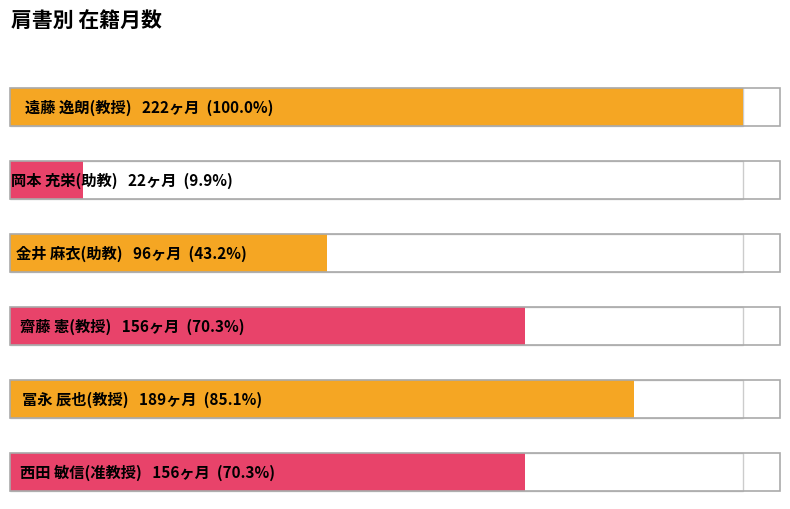

Reading right to left, what are all the values shown in this chart?

西田 敏信(准教授)=156	冨永 辰也(教授)=189	齋藤 憲(教授)=156	金井 麻衣(助教)=96	岡本 充栄(助教)=22	遠藤 逸朗(教授)=222